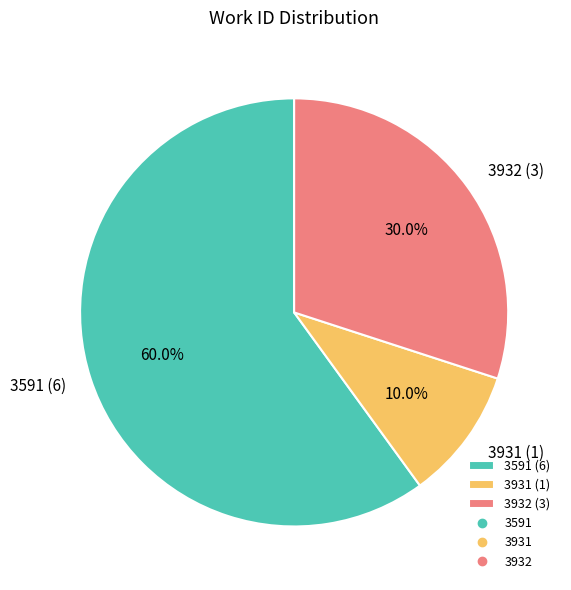

Is there a majority slice in this chart?

Yes